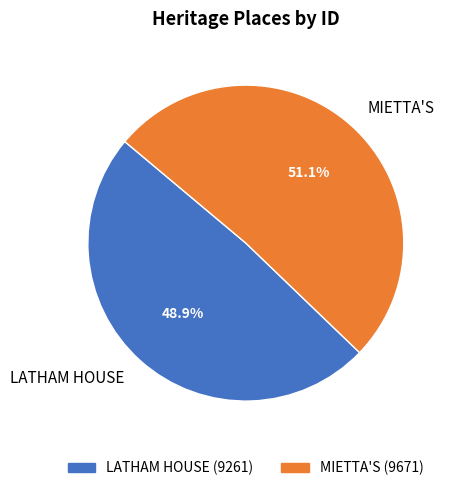

The LATHAM HOUSE slice represents 43% of the pie. True or false?

False